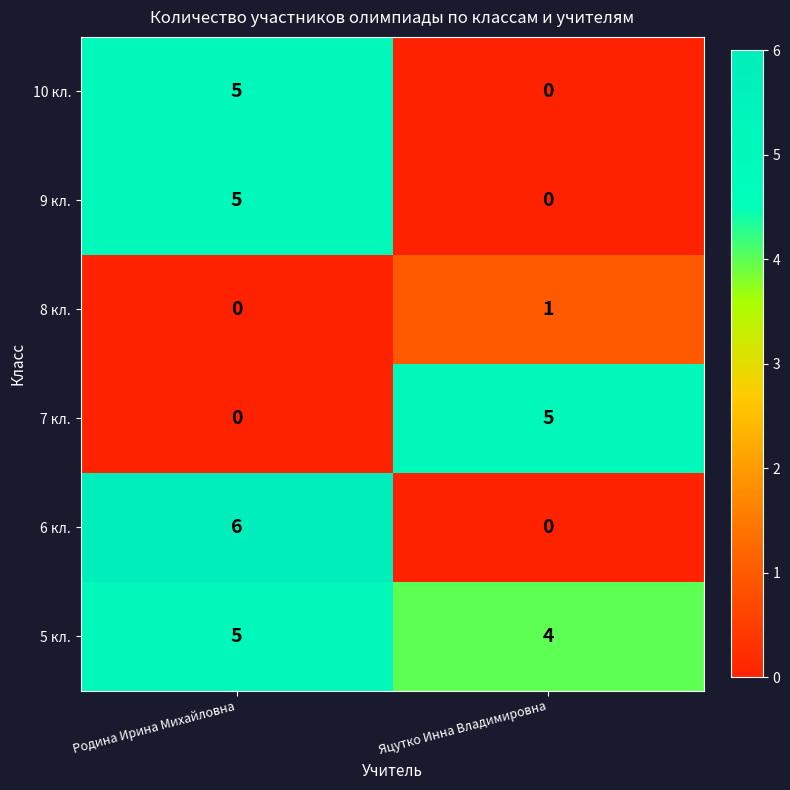

What is the approximate value of 10 кл. at Родина Ирина Михайловна?

5